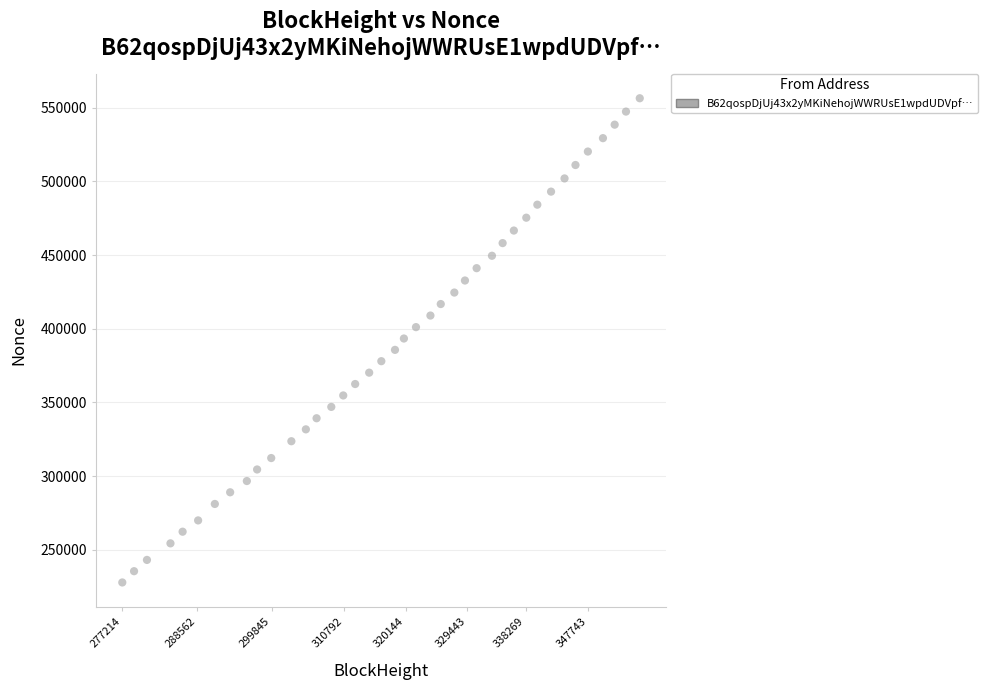

What is the range of Y values (max minus min)?

328492